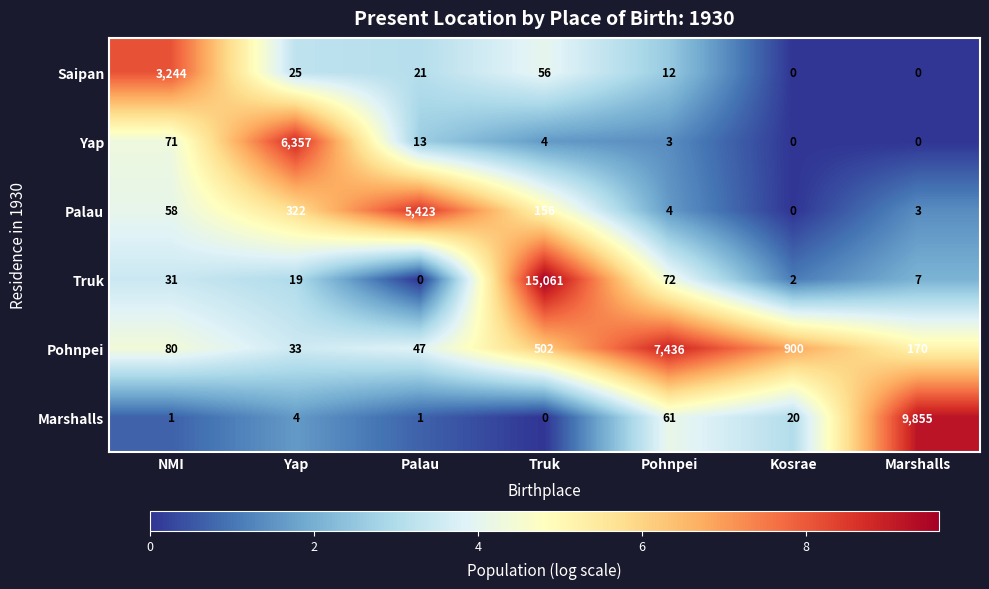

Count the number of data series in this chart.

6